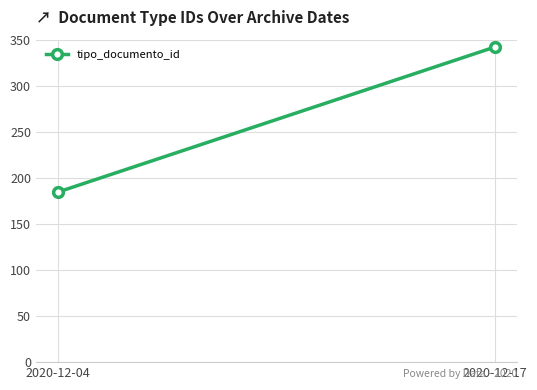

At which label is the value closest to 264?

2020-12-04